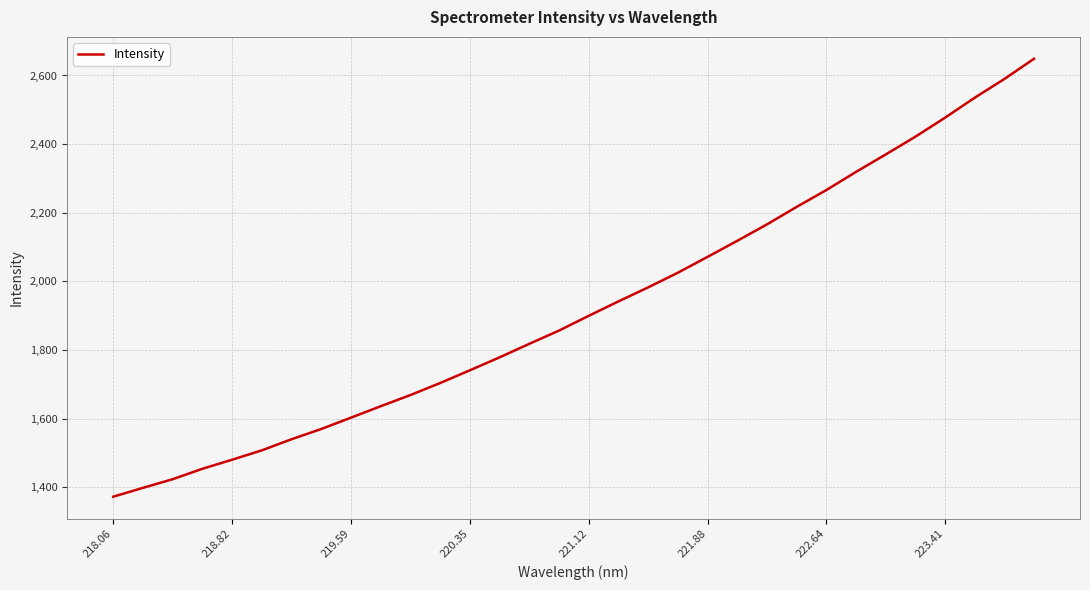

What is the average value?

1925.3